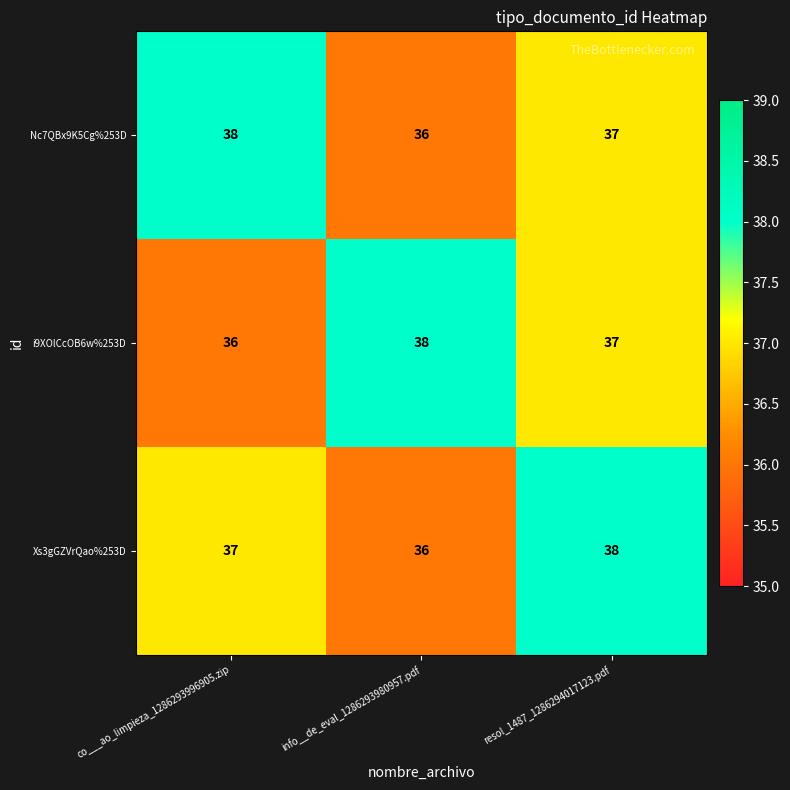

What is the sum of the Xs3gGZVrQao%253D values at resol_1487_1286294017123.pdf and co___ao_limpieza_1286293996905.zip?

75